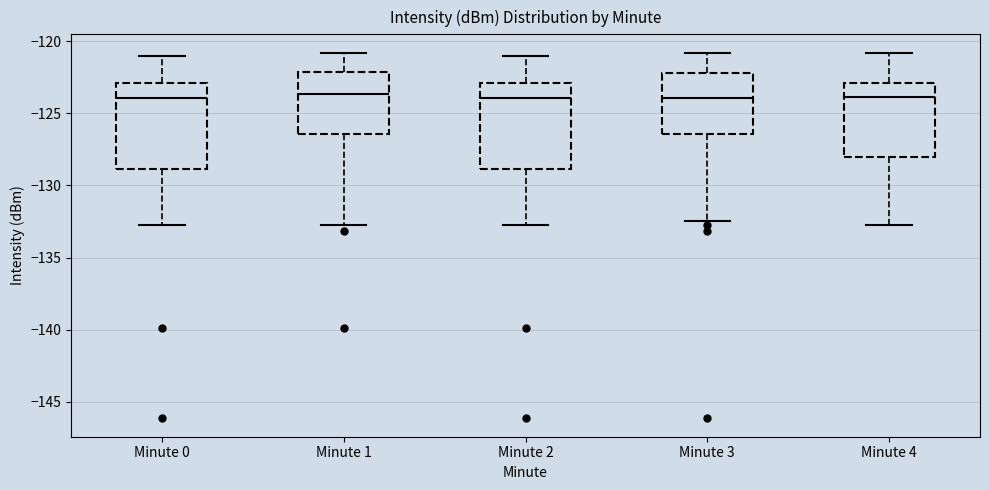

Reading left to right, read every box against the y-axis: the position of its median line, the range the box covers, and the ends of its whiskers. The values are not printed on the chart, so give them approximately, as read against the axis.

Minute 0: median -124.0, box -129.0 to -123.0, whiskers -133.0 to -121.0
Minute 1: median -123.5, box -126.5 to -122.0, whiskers -133.0 to -121.0
Minute 2: median -124.0, box -129.0 to -123.0, whiskers -133.0 to -121.0
Minute 3: median -124.0, box -126.5 to -122.0, whiskers -132.5 to -121.0
Minute 4: median -124.0, box -128.0 to -123.0, whiskers -133.0 to -121.0